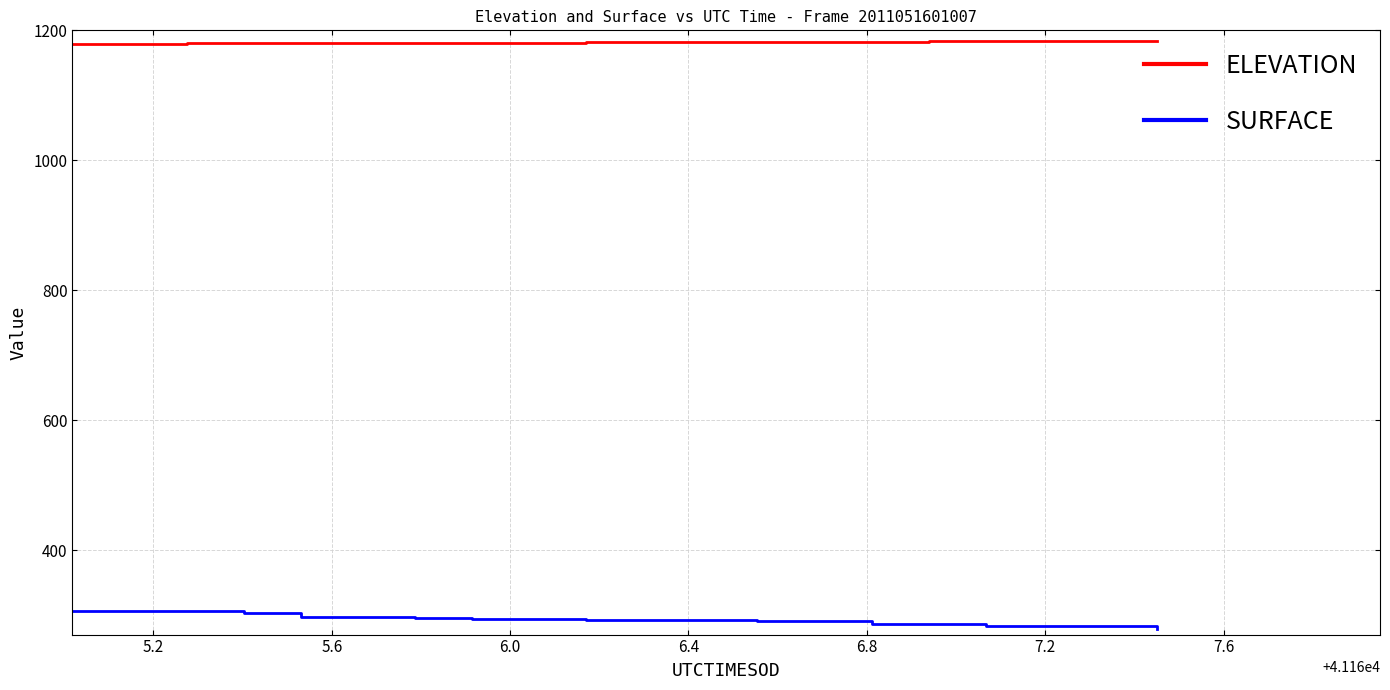

True or false: ELEVATION and SURFACE intersect in this chart.

False